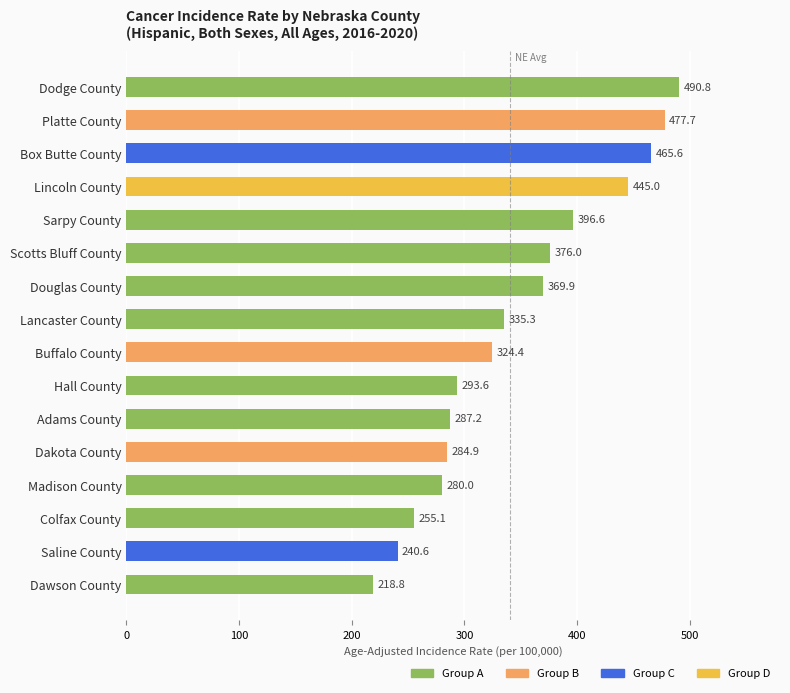

What is the minimum value shown in the chart?

218.8